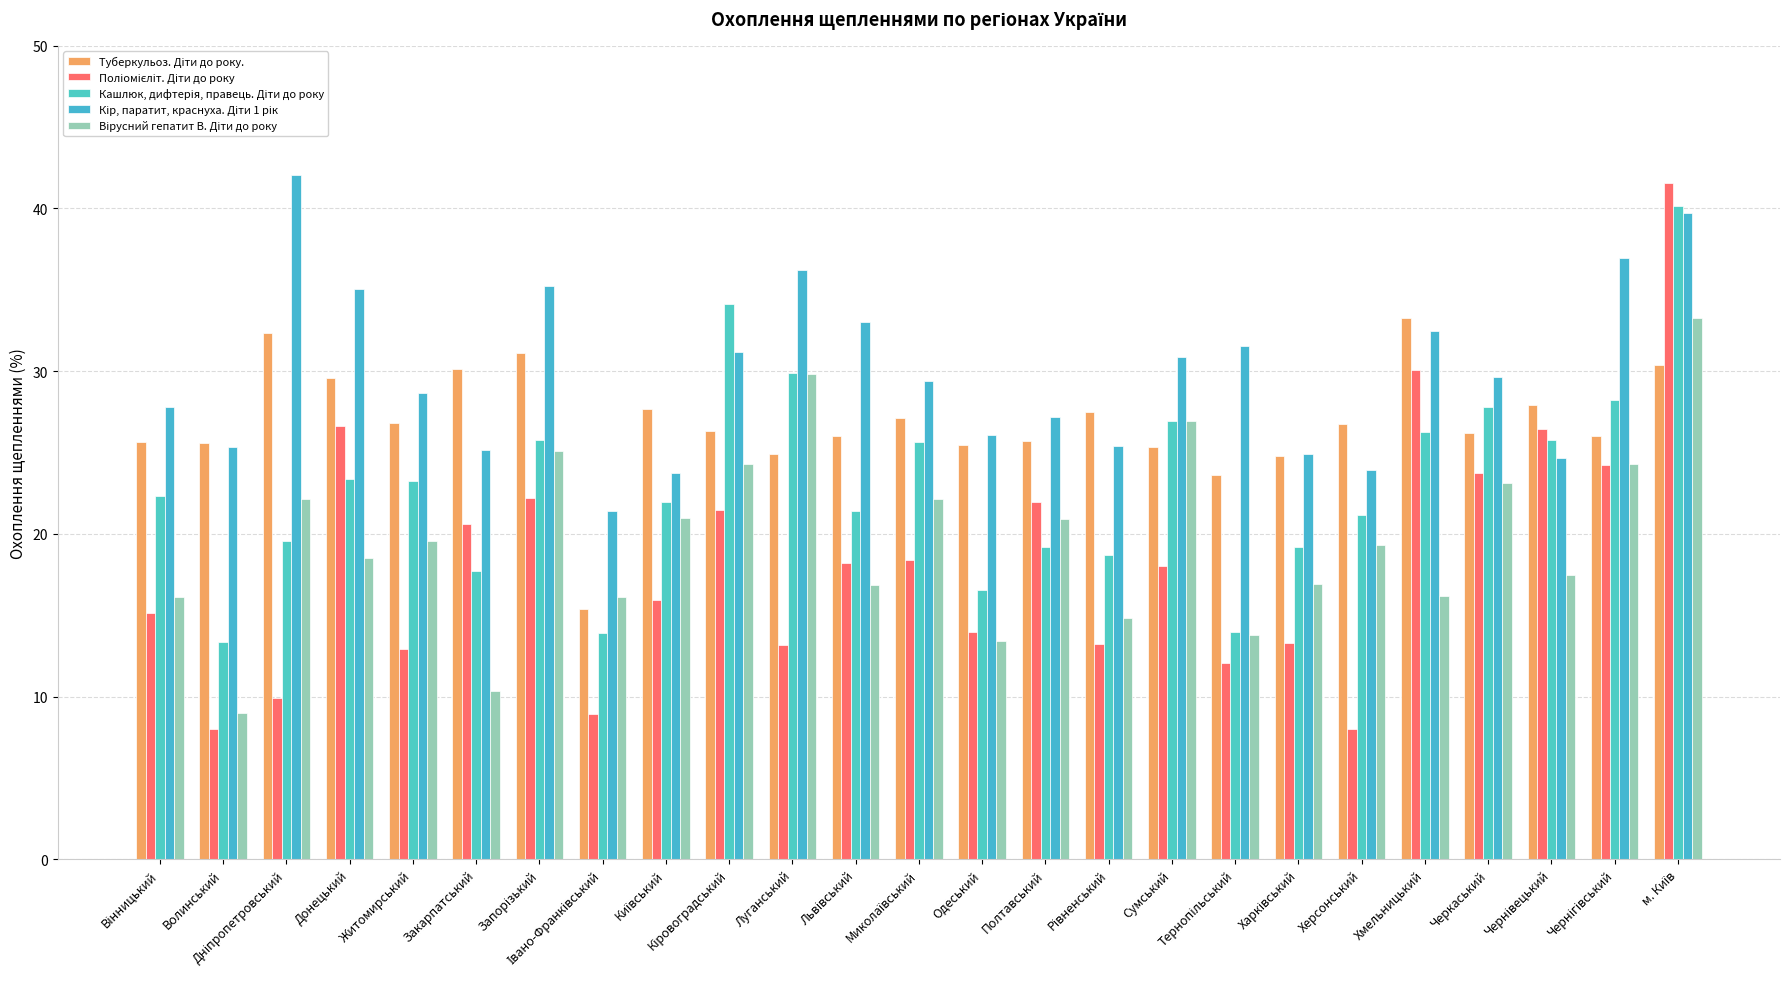

What is the sum of the Кір, паратит, краснуха. Діти 1 рік values at Черкаський and Житомирський?

58.3